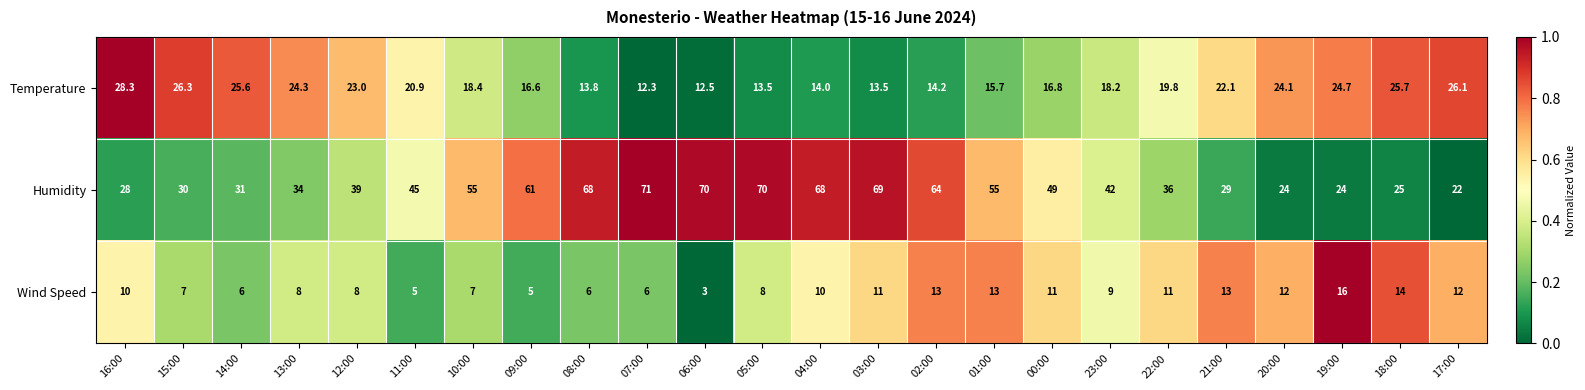

What is the sum of the Humidity values at 18:00 and 01:00?

80.0